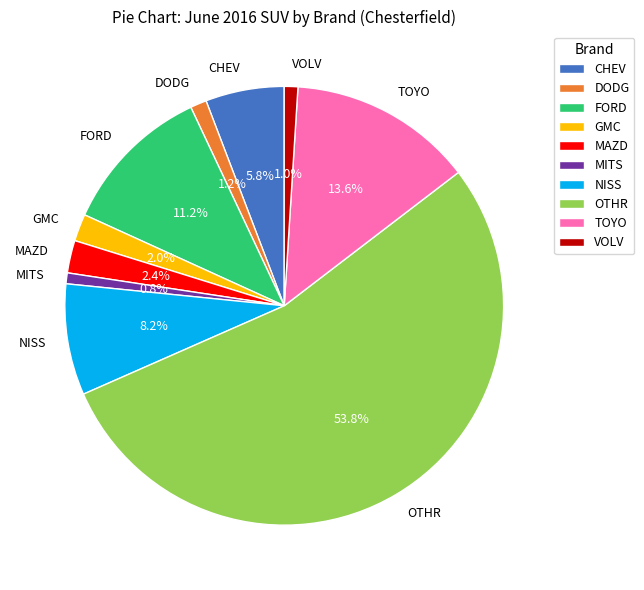

Which category accounts for the majority?

OTHR